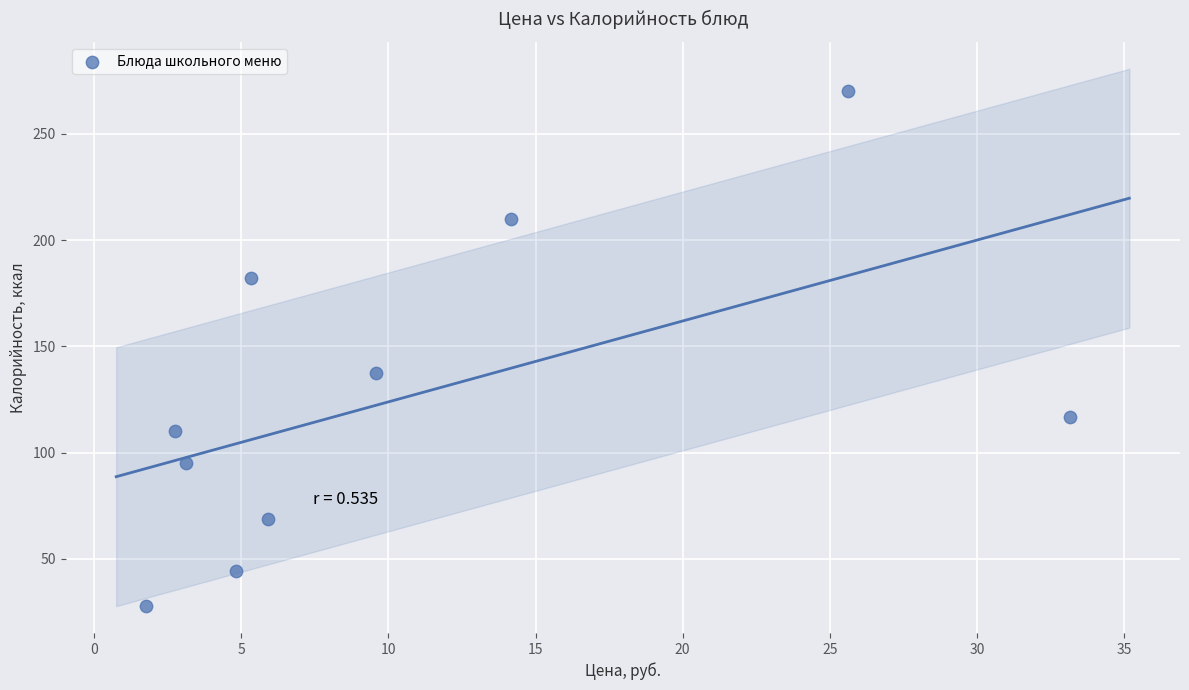

What is the average Y value?

126.3